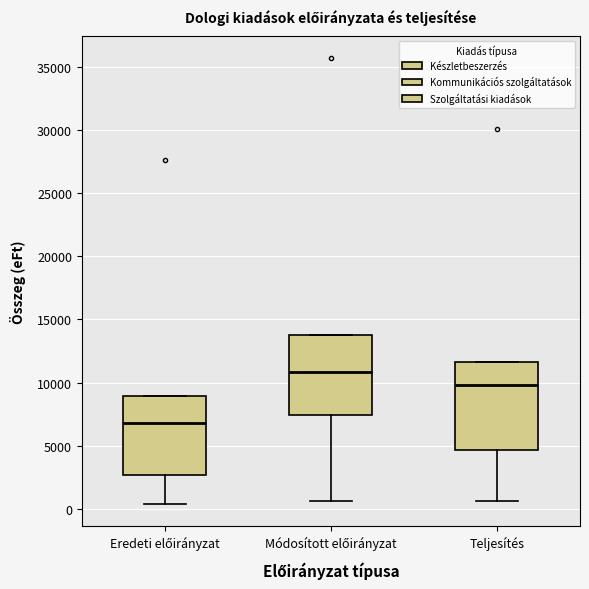

Where does the lower whisker of the box for Teljesítés end on the y-axis? The values are not printed on the chart, so give them approximately, as read against the axis.

500